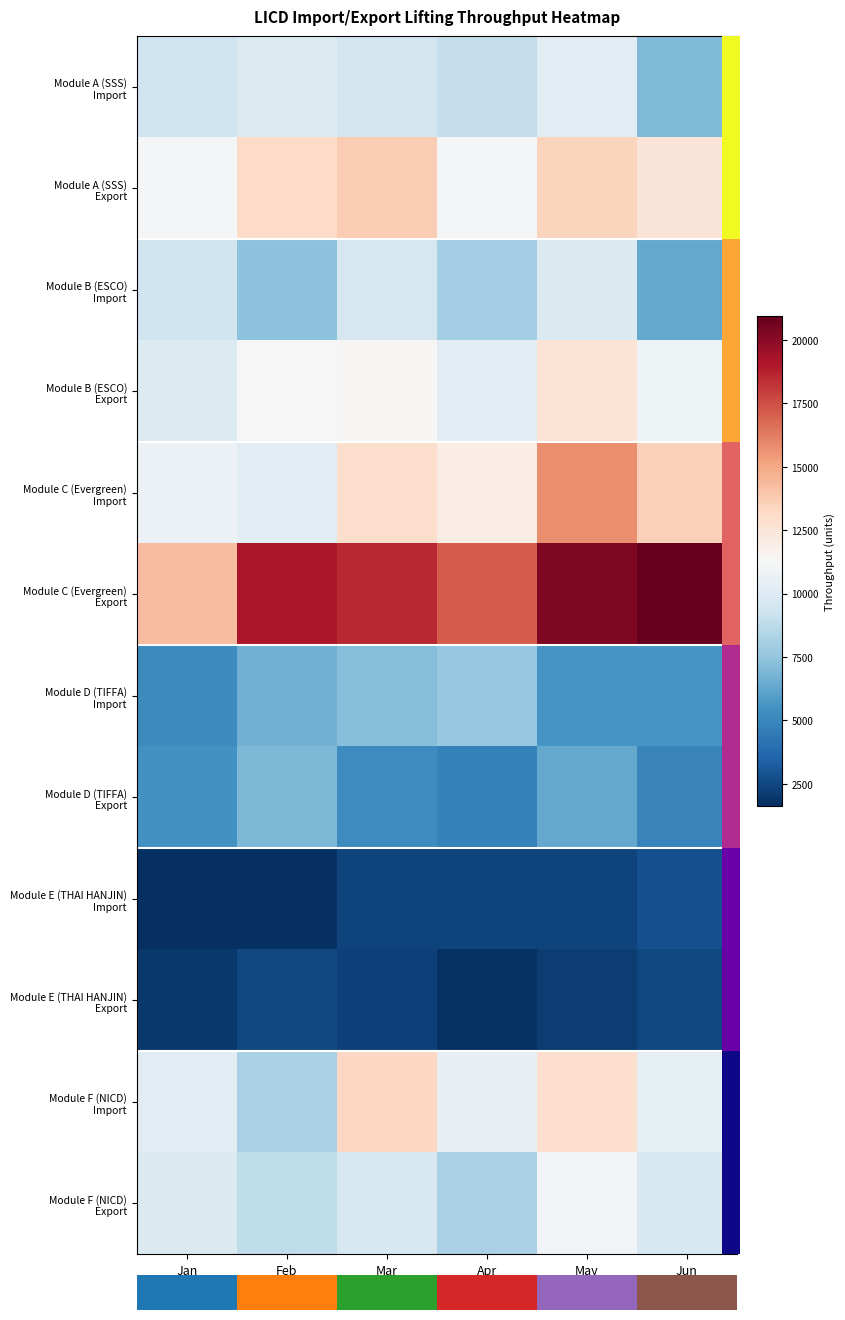

What is the spread (max minus min) of values at Feb?

17538